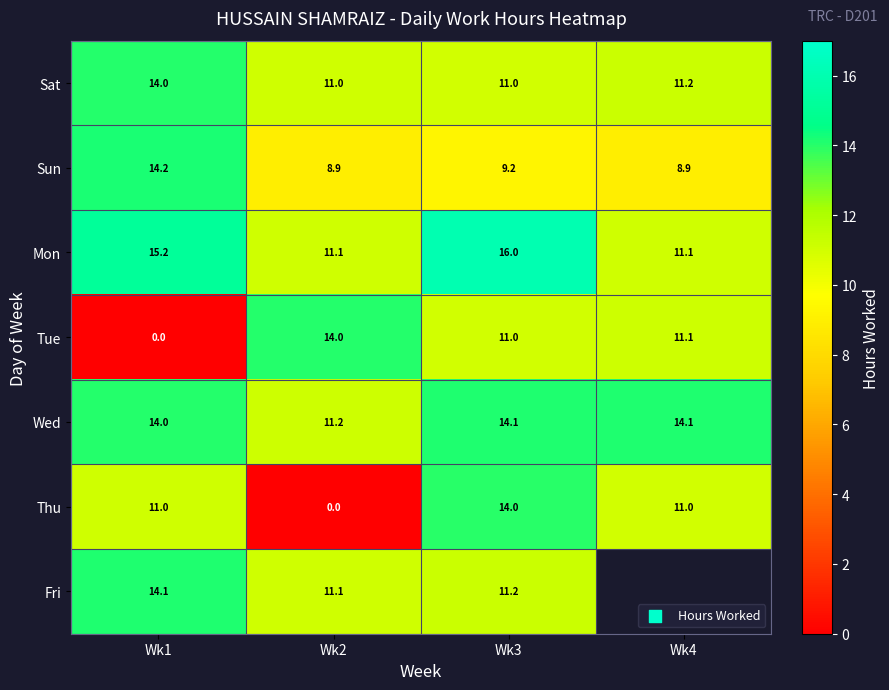

What is the sum of all Thu values?

36.0